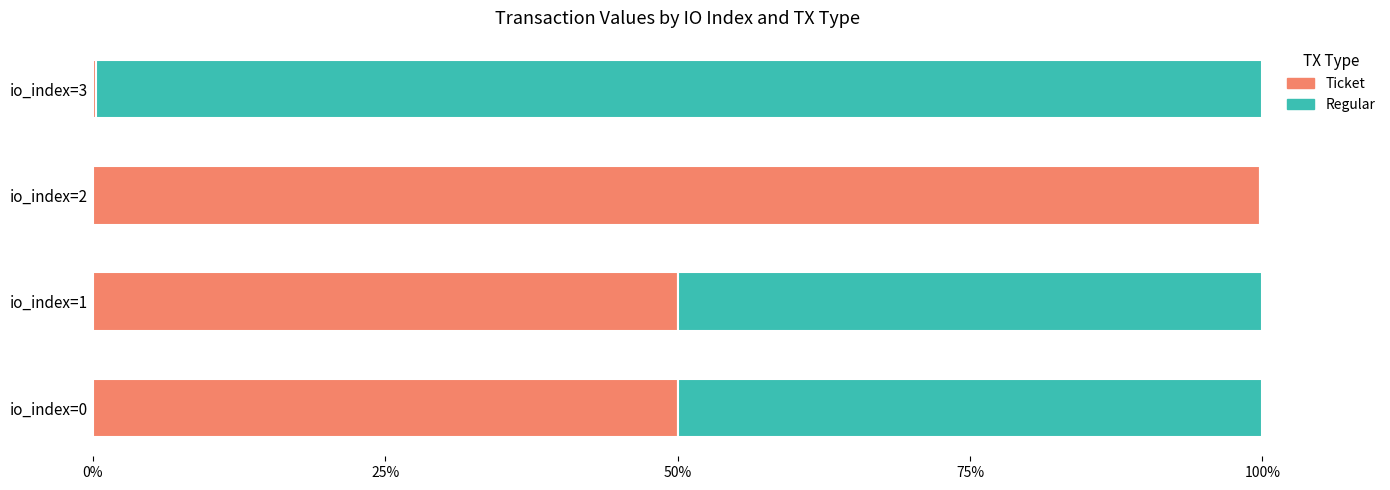

What are all the series names shown in the legend?

Ticket, Regular